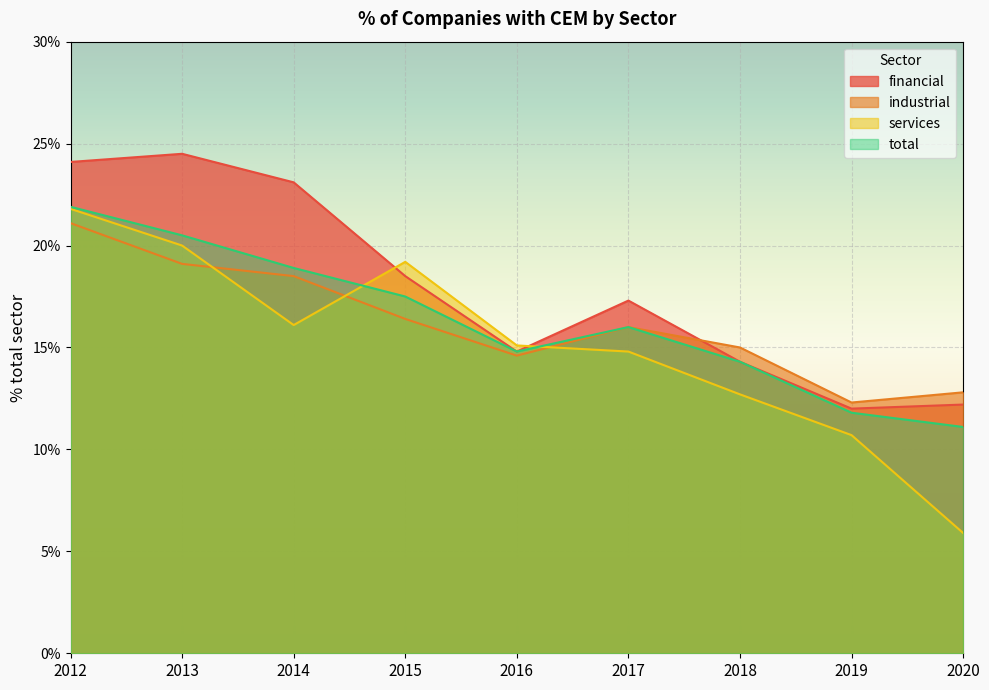

How many intersections are there between total and services?

2